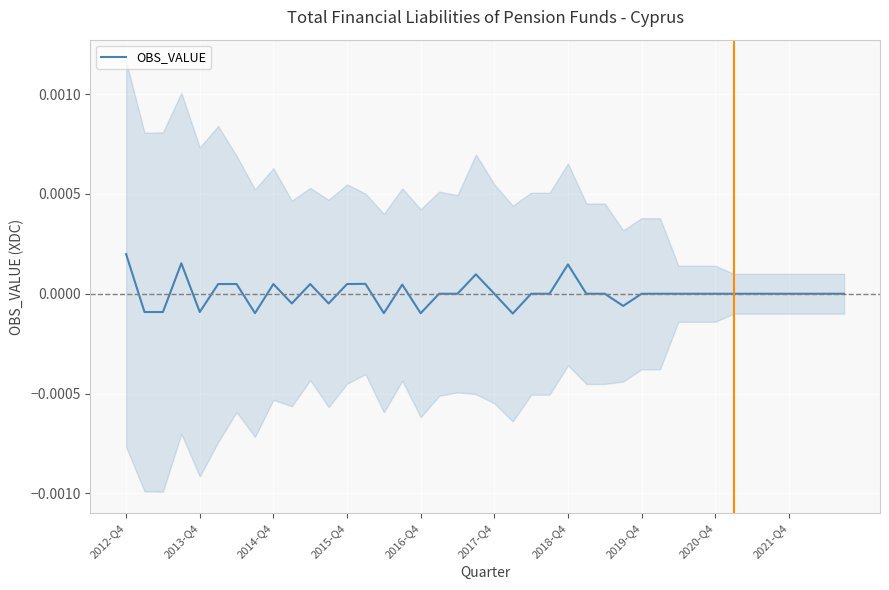

Is it true that OBS_VALUE equals 0.0 at 2019-Q4?

True